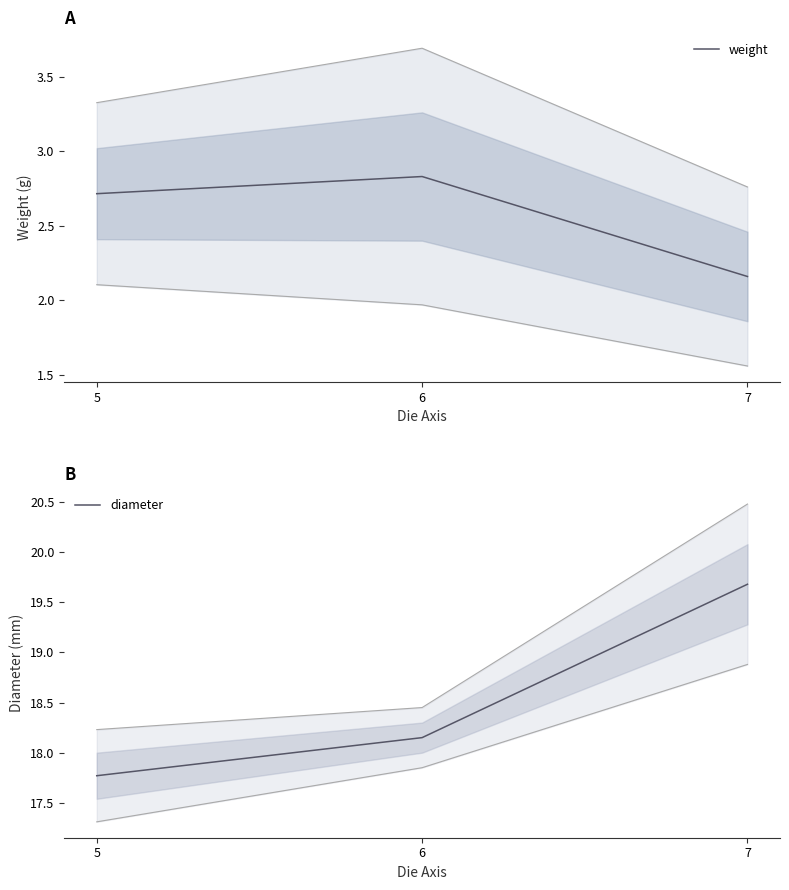

The diameter series shows 18.1 at 6. True or false?

True